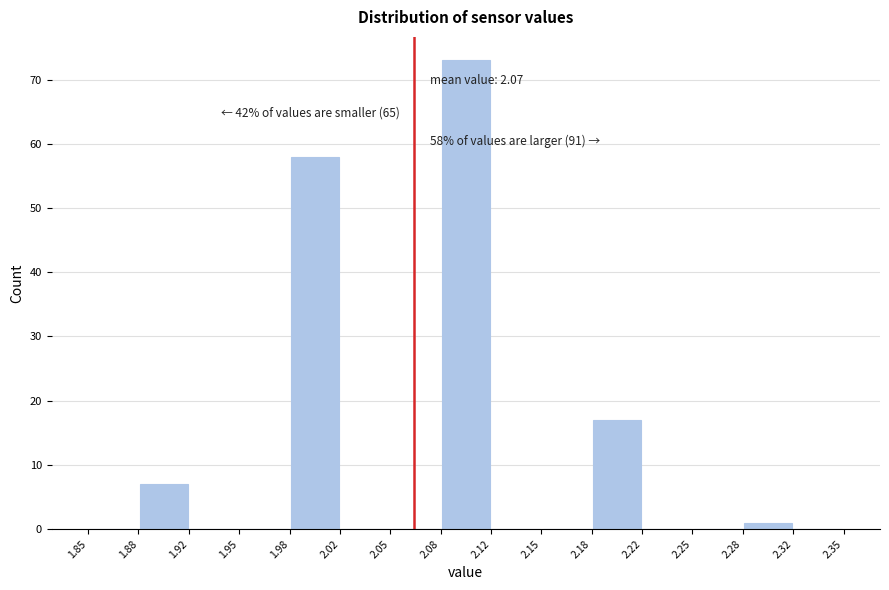

Which range on the x-axis has the tallest bar?

2.08 to 2.12